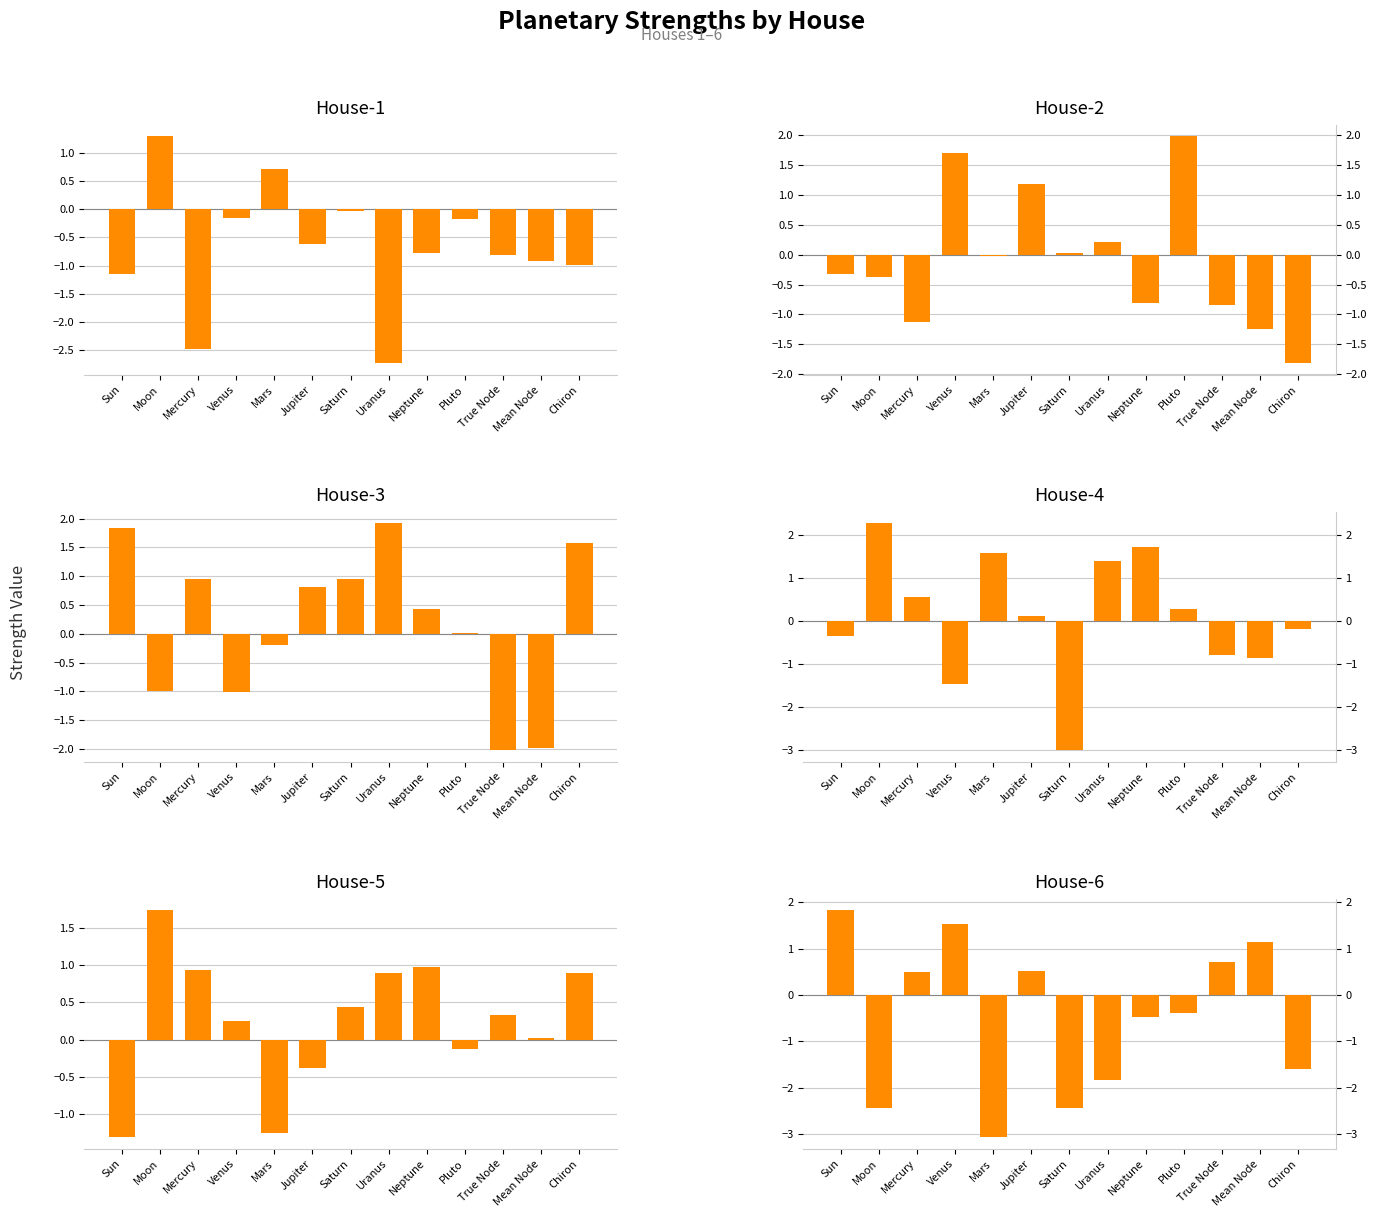

True or false: House-1 has a value of -1.3 at Mean Node.

False